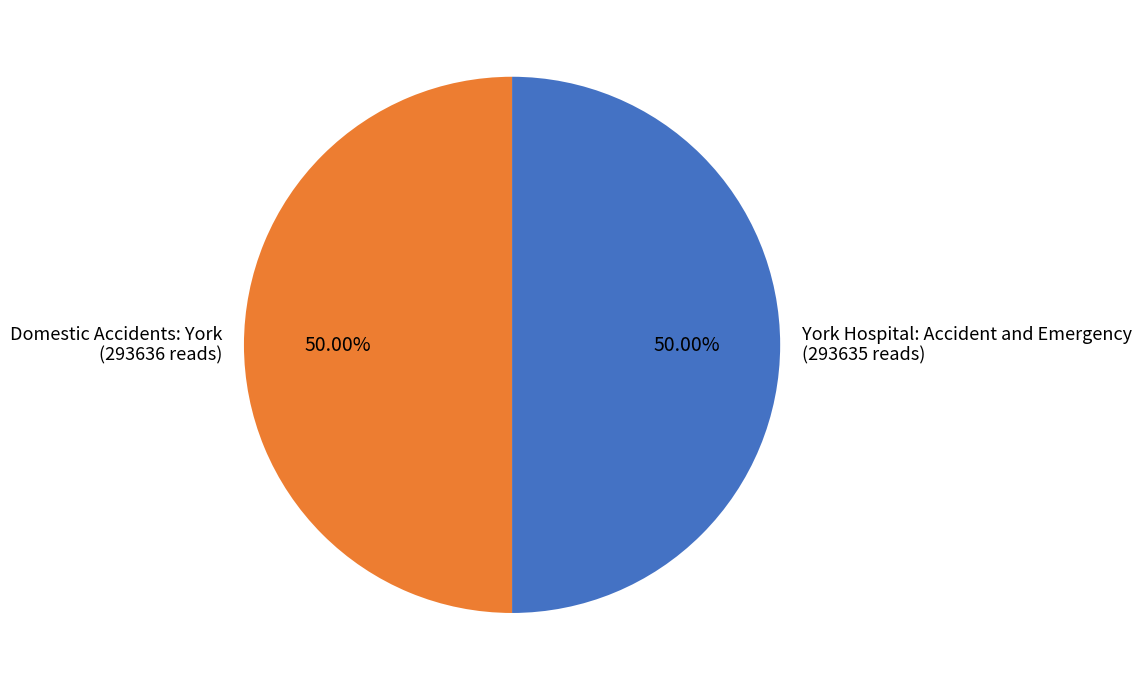

What is the ratio of the value at York Hospital: Accident and Emergency (293635 reads) to the value at Domestic Accidents: York (293636 reads)?

1.0